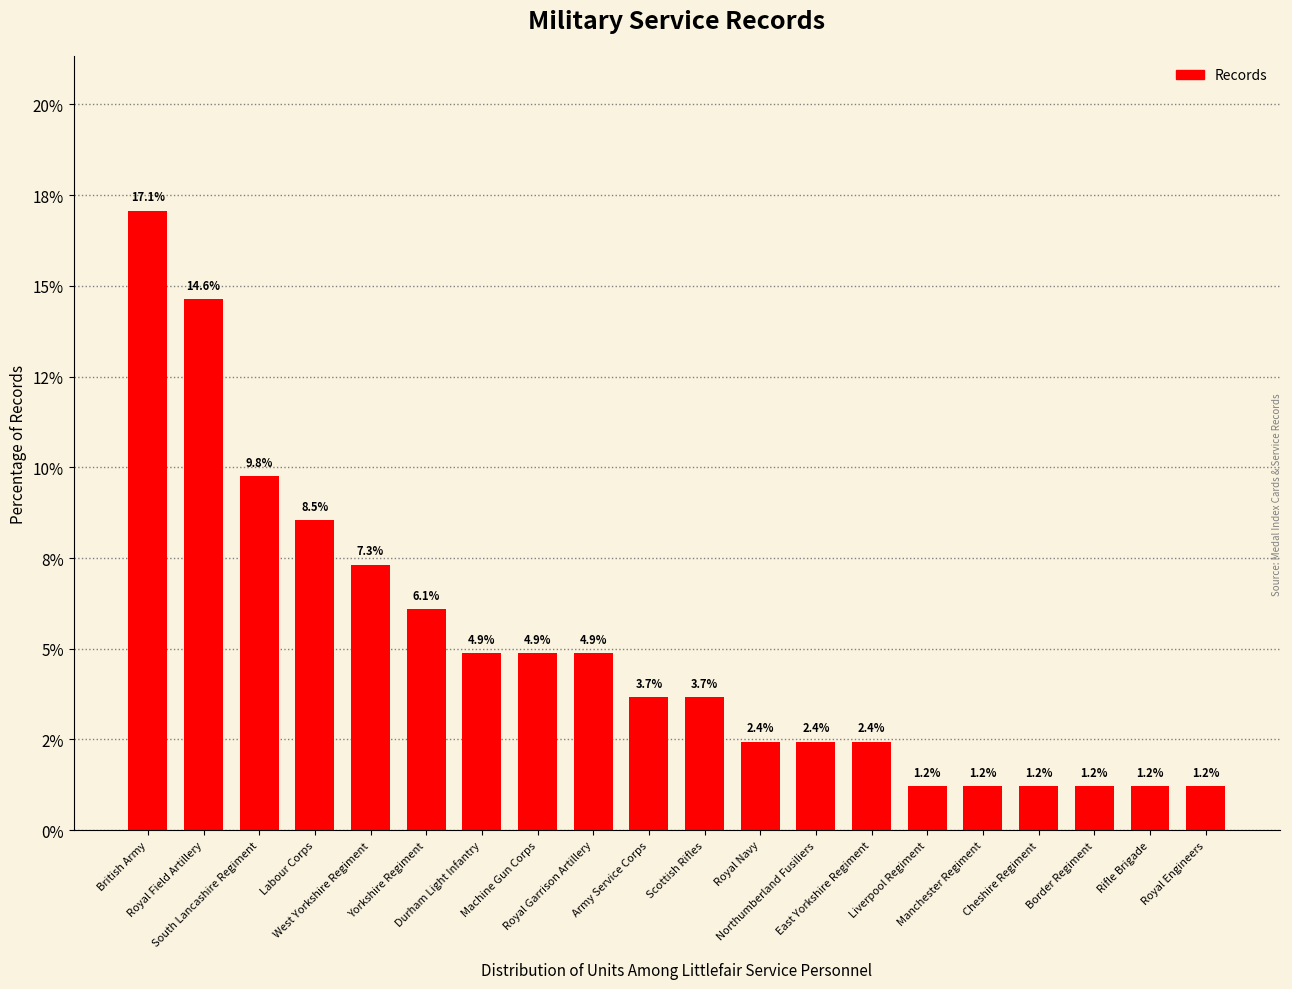

Rank the categories by value from lowest to highest.

Liverpool Regiment, Manchester Regiment, Cheshire Regiment, Border Regiment, Rifle Brigade, Royal Engineers, Royal Navy, Northumberland Fusiliers, East Yorkshire Regiment, Army Service Corps, Scottish Rifles, Durham Light Infantry, Machine Gun Corps, Royal Garrison Artillery, Yorkshire Regiment, West Yorkshire Regiment, Labour Corps, South Lancashire Regiment, Royal Field Artillery, British Army